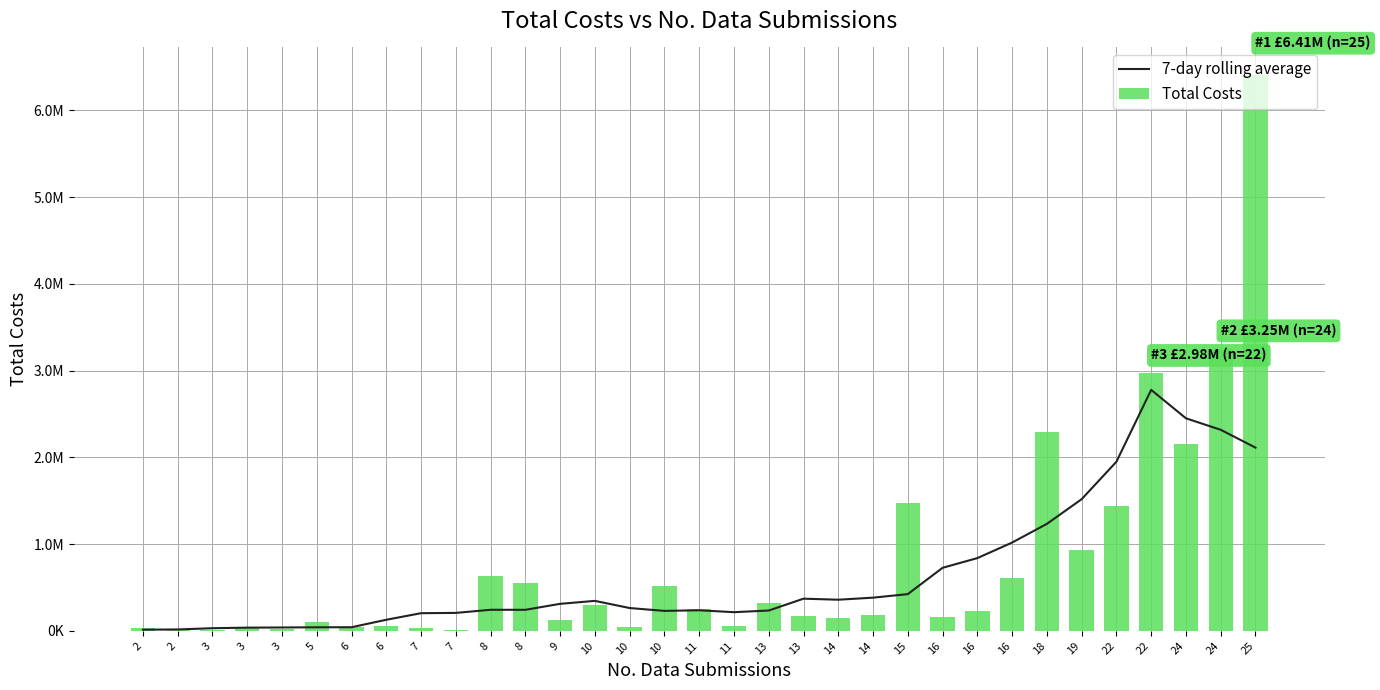

Rank the series by their average value, from highest to lowest.

Total Costs, 7-day rolling average